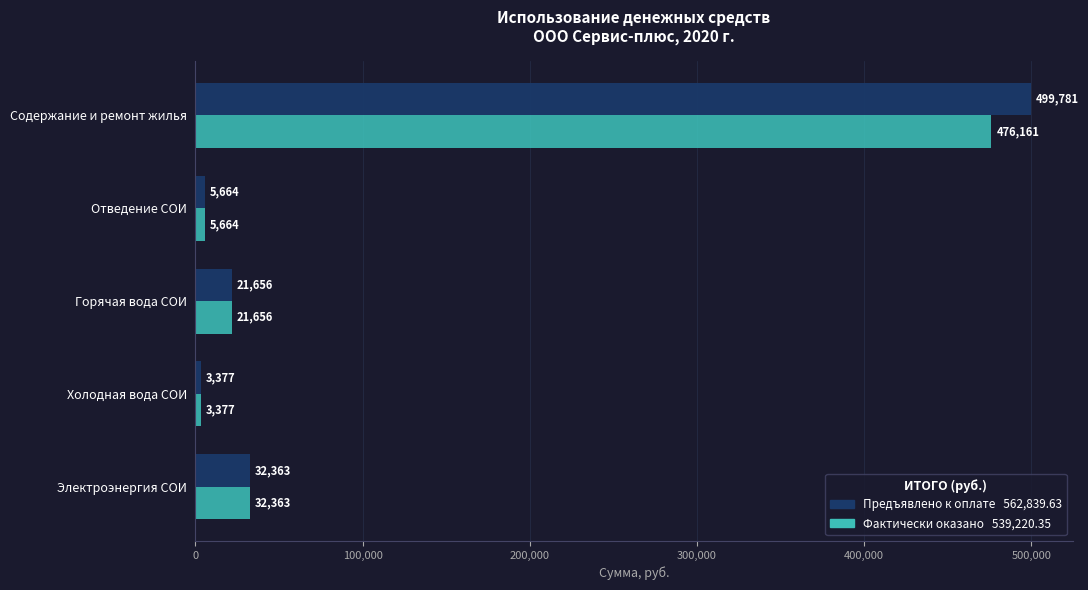

At which category is the sum across all series the highest?

Содержание и ремонт жилья